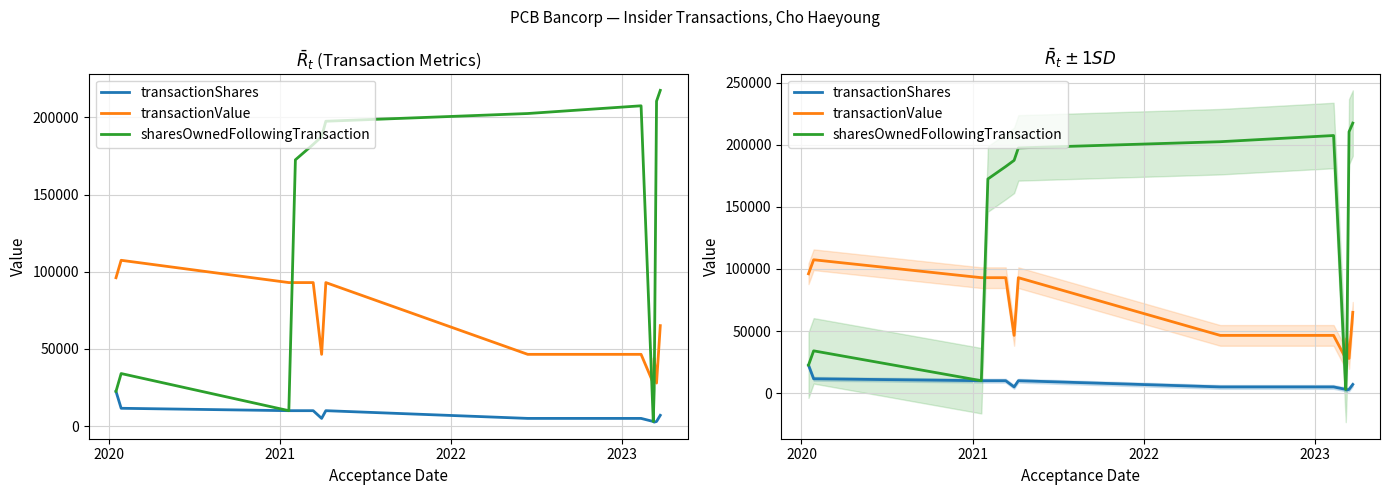

What is the value of the transactionValue point at the 7th from the left?

93000